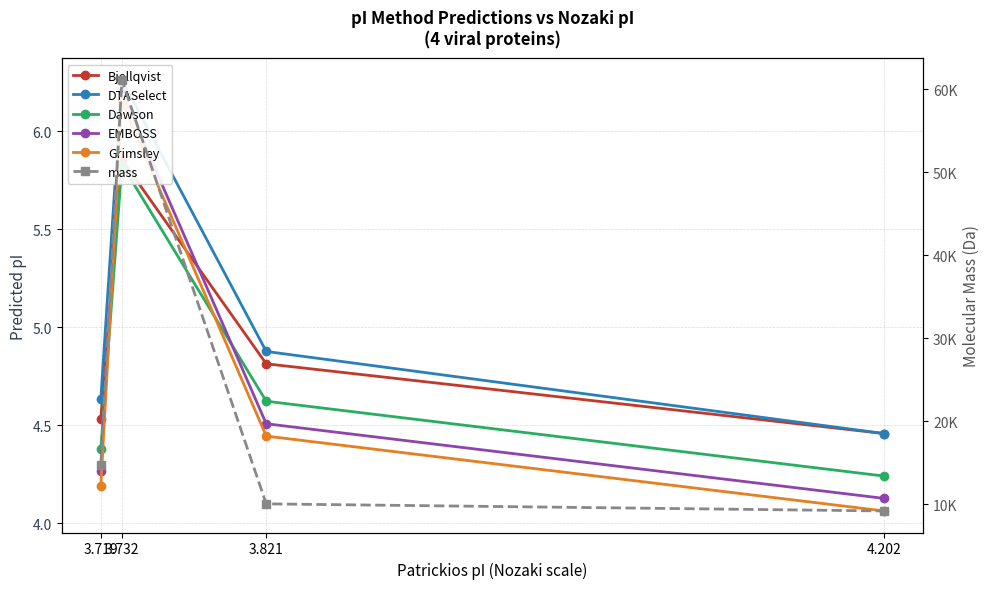

True or false: DTASelect and Bjellqvist intersect in this chart.

False